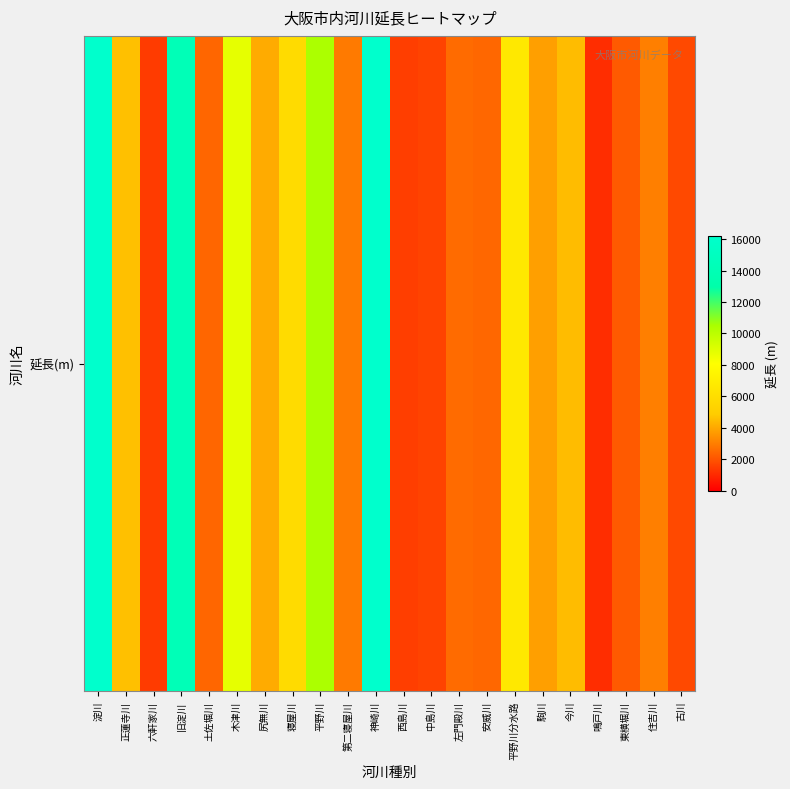

What is the approximate value at 中島川?

1642